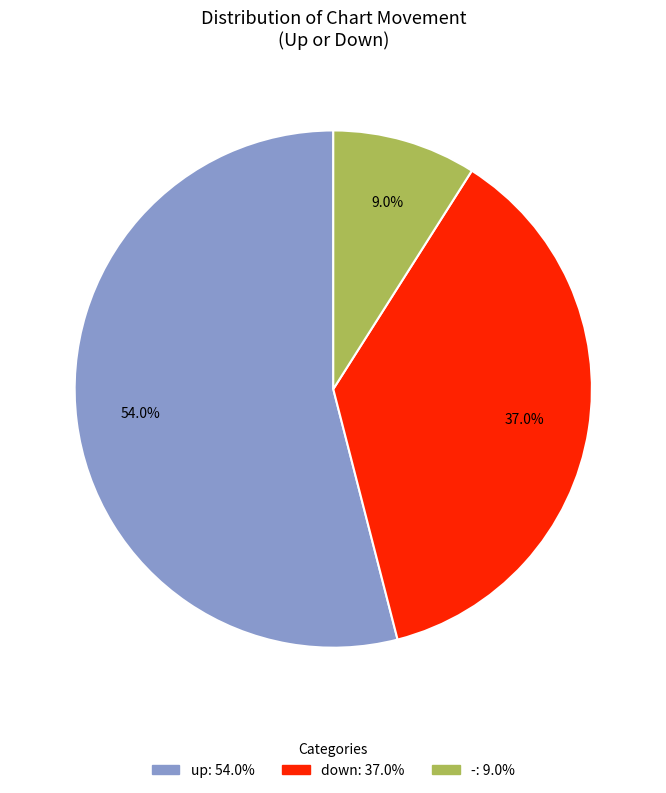

What percentage is the up slice, to the nearest percent?

54%